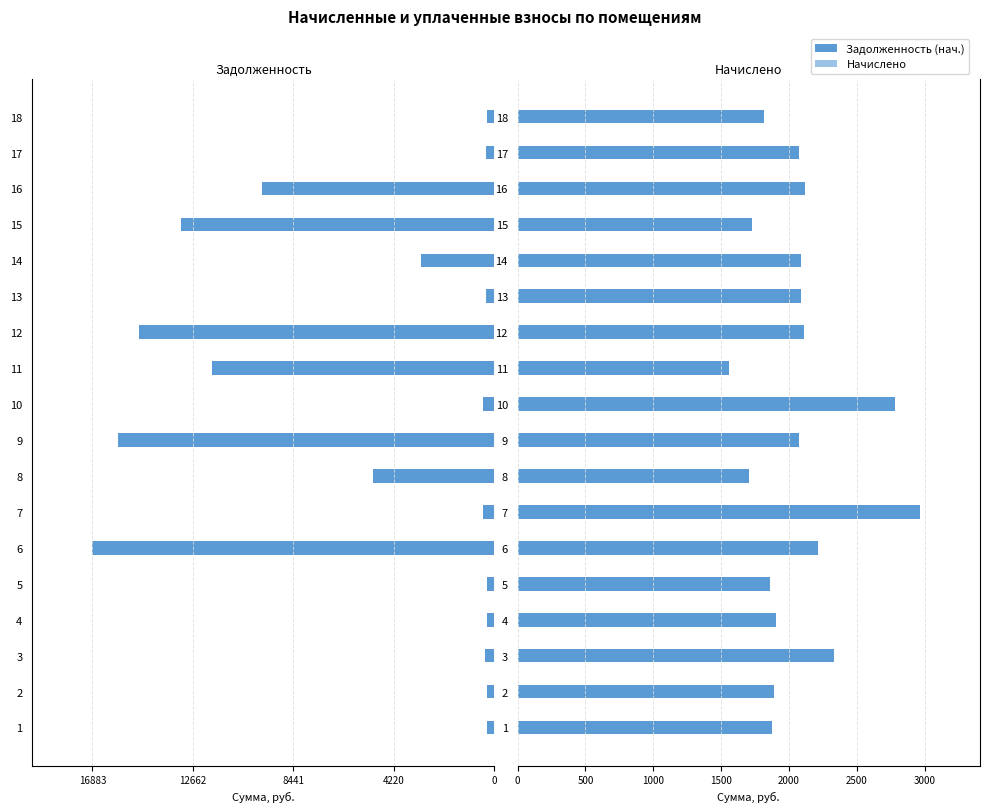

Count the number of categories in the chart.

18